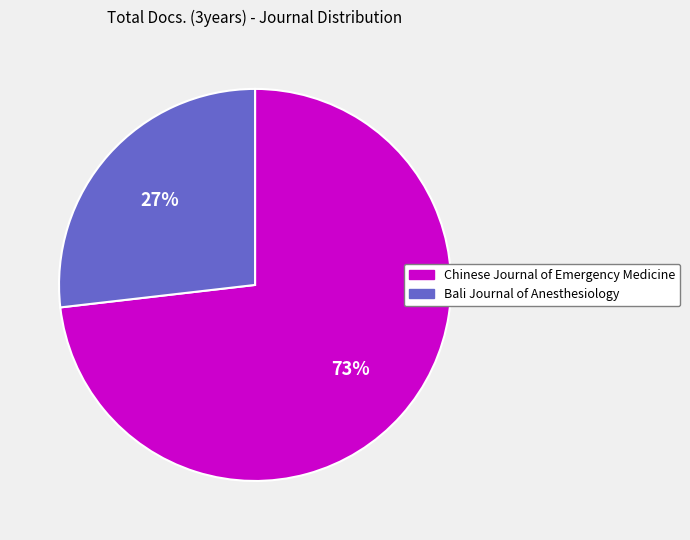

How many segments does this pie chart have?

2